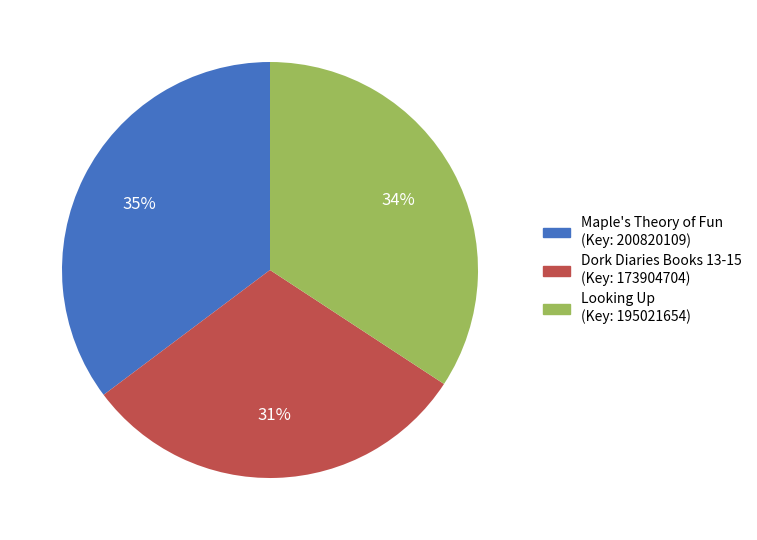

To the nearest percent, what portion does Dork Diaries Books 13-15 (Key: 173904704) represent?

31%